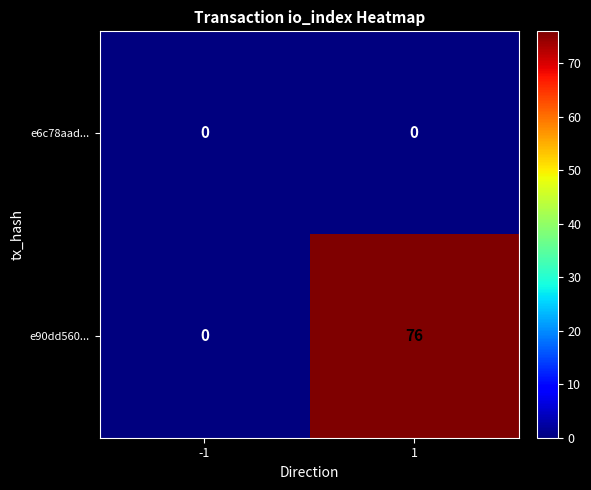

What is the difference between the highest and lowest values at 1?

76